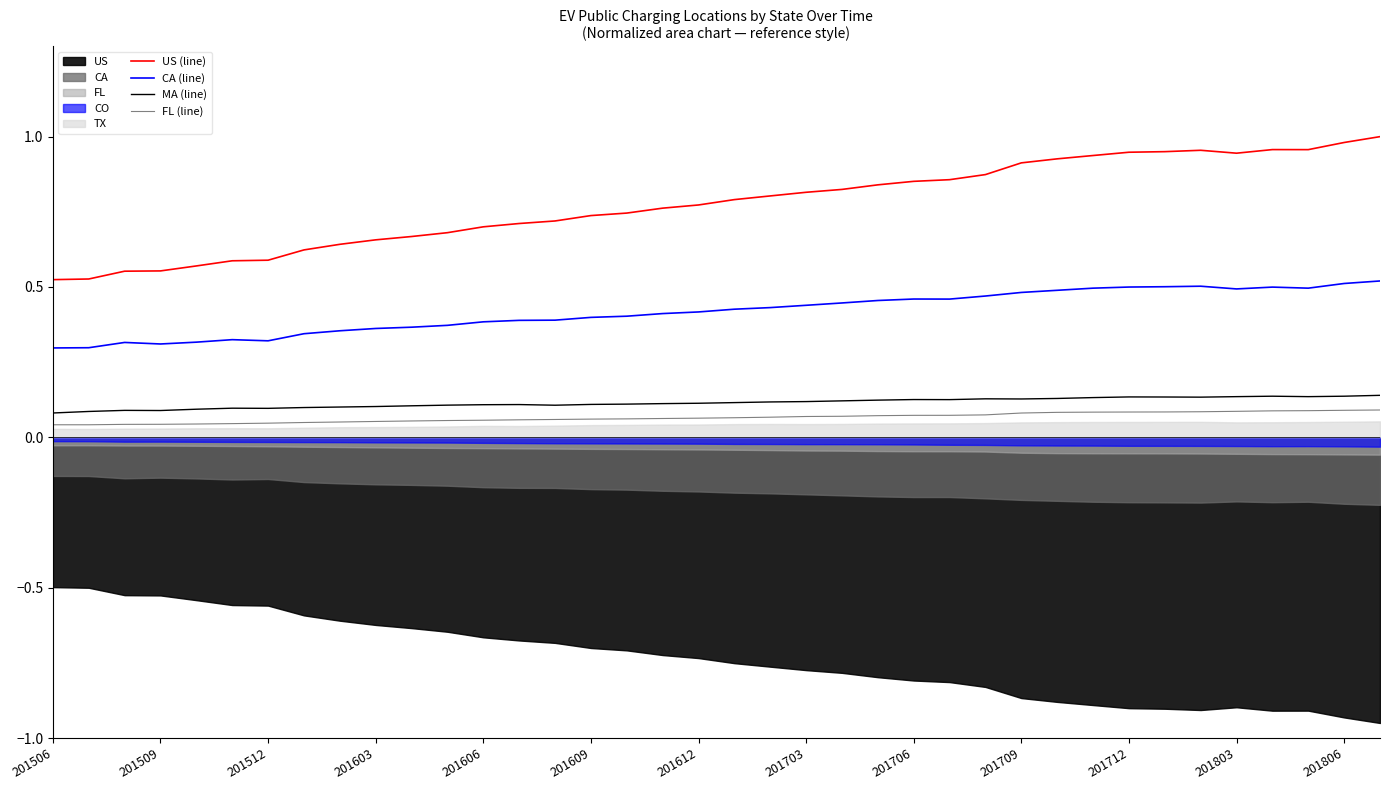

True or false: US (line) has a value of 1.2 at 29.

False